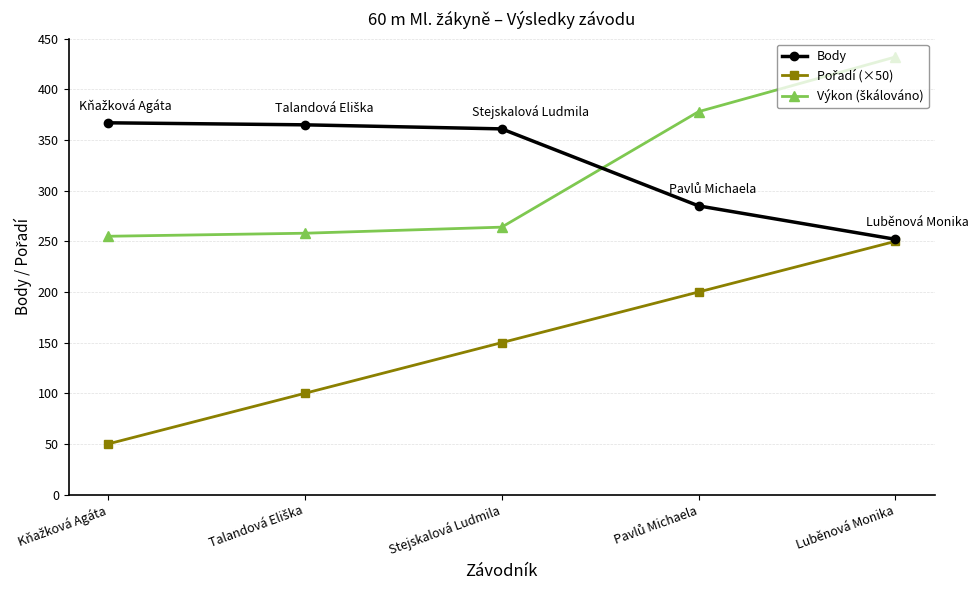

The Body series shows 483.6 at Stejskalová Ludmila. True or false?

False